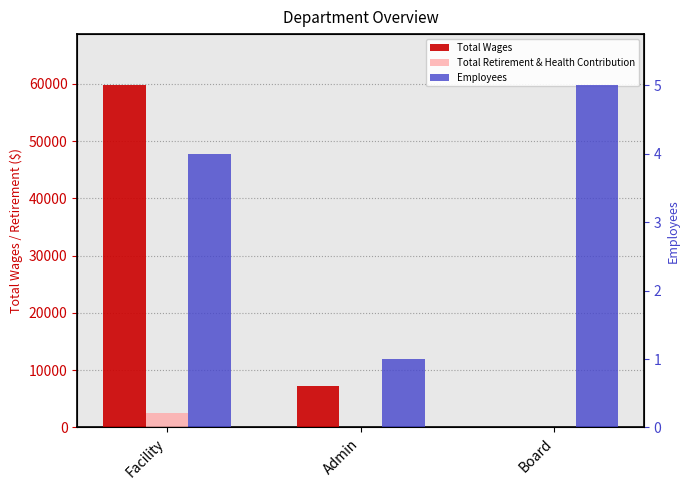

Which series has the largest total across all categories?

Total Wages